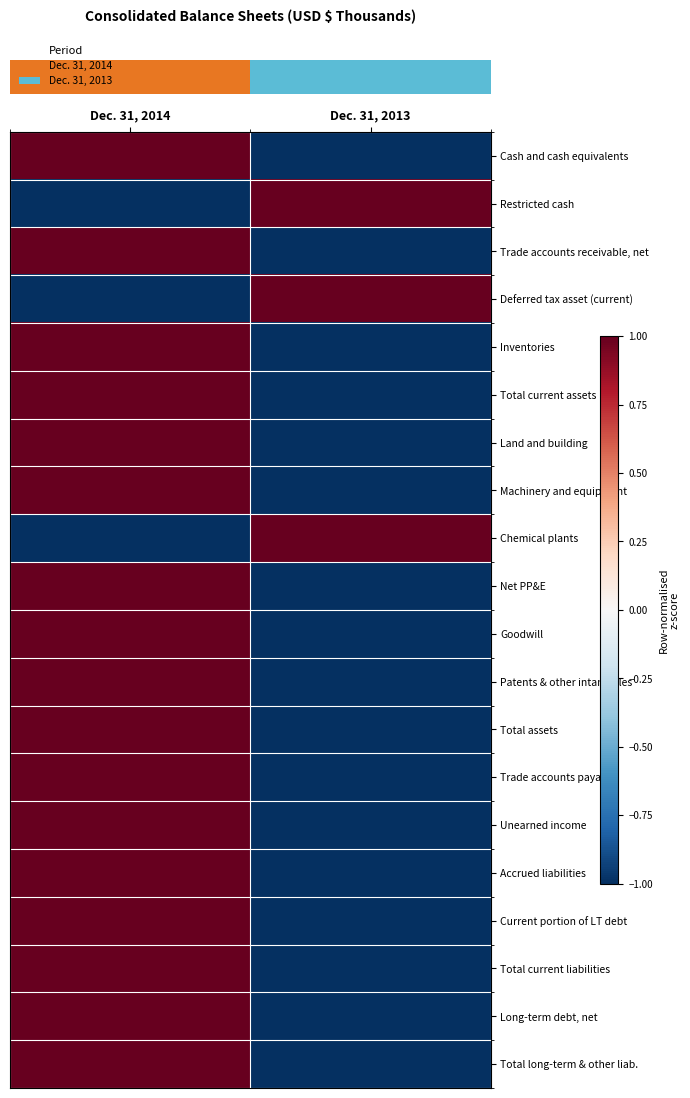

At which category is the sum across all series the highest?

Dec. 31, 2014